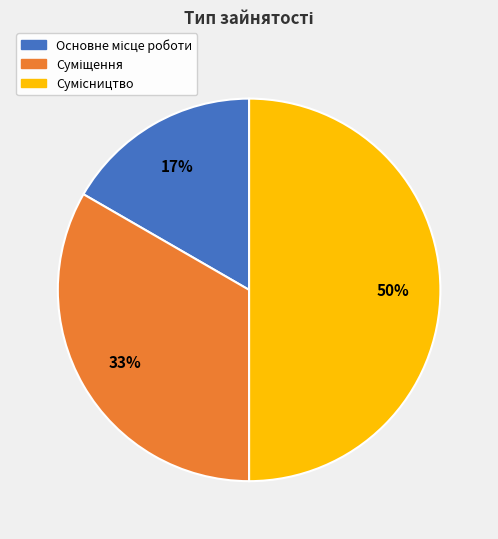

To the nearest percent, what is the average slice percentage?

33%